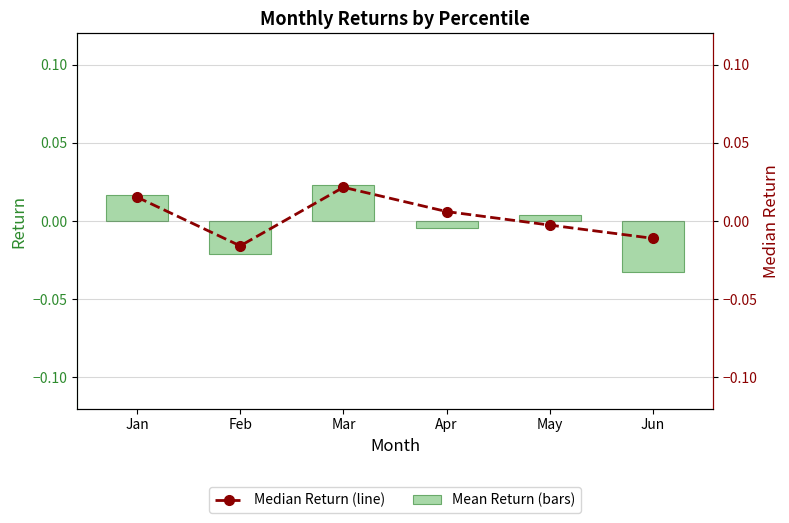

How many values in the Median Return (line) series are below 0?

3